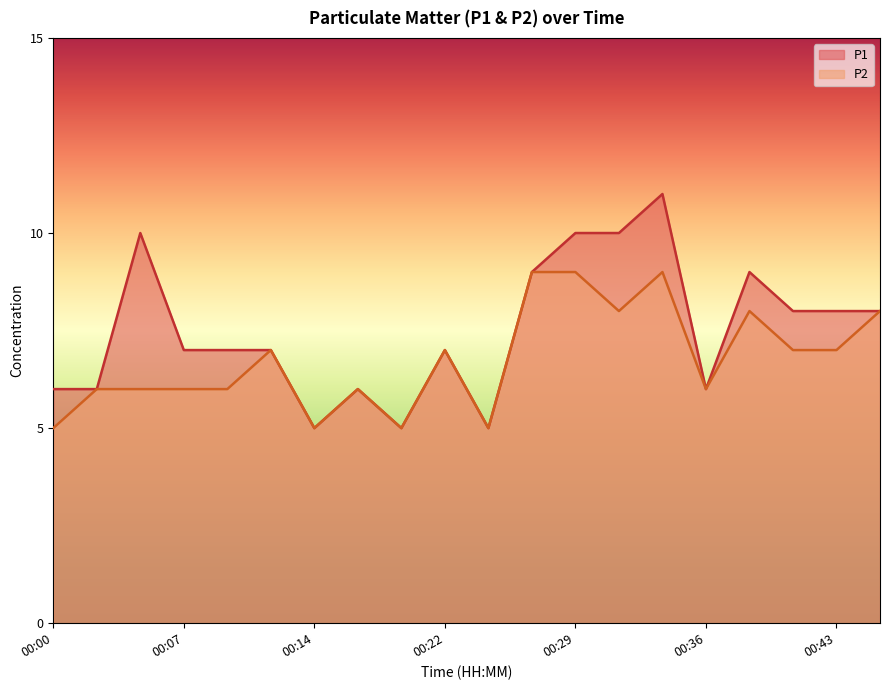

Where is P1 nearest to the value 8?

00:41